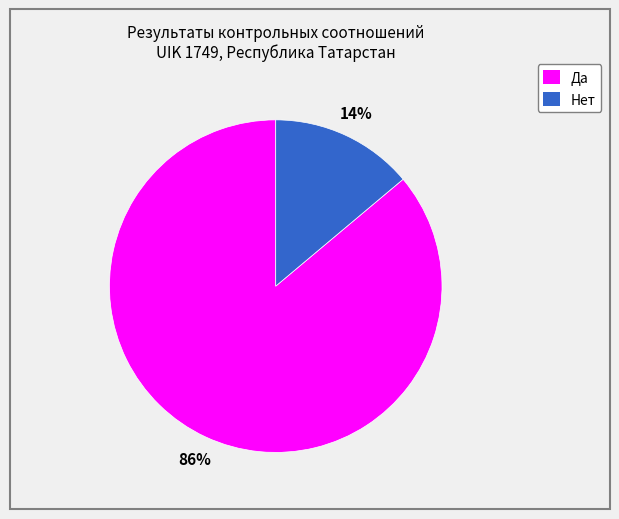

Between Нет and Да, which is larger?

Да